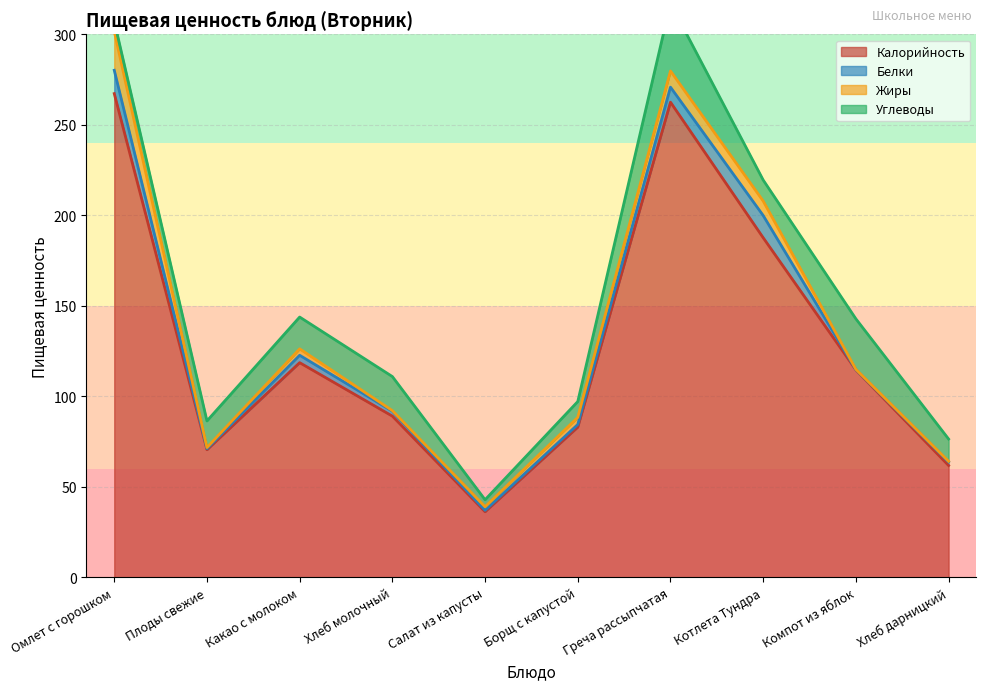

The value of Углеводы at Омлет с горошком is 1.8. True or false?

False